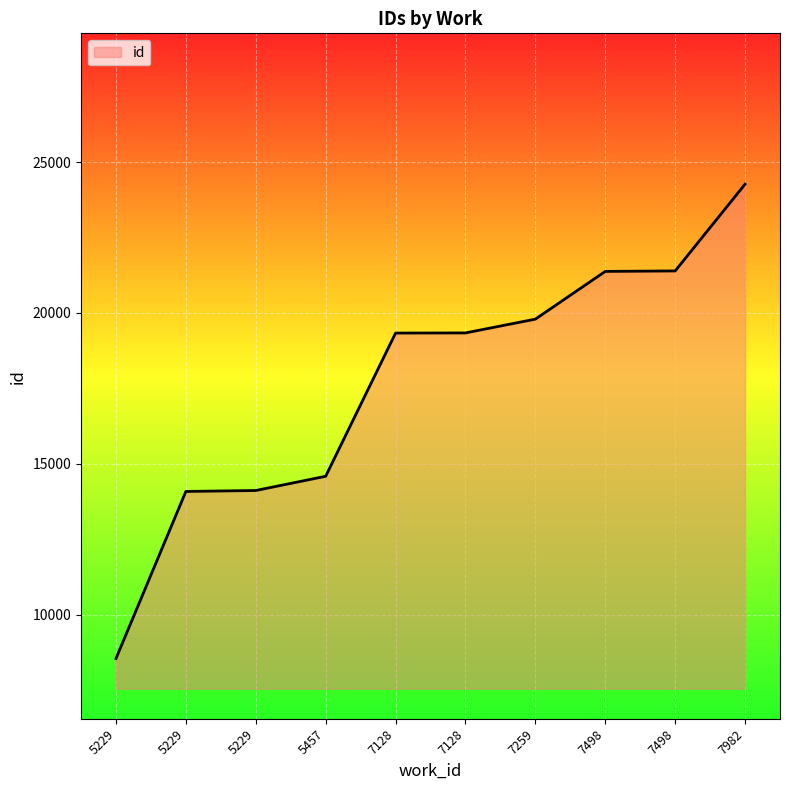

Is this an area chart (filled region under the line)?

Yes